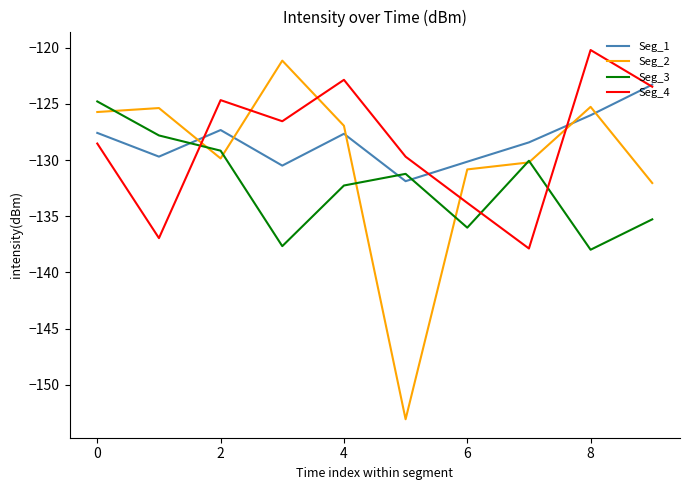

What is the minimum value for Seg_3?

-138.0